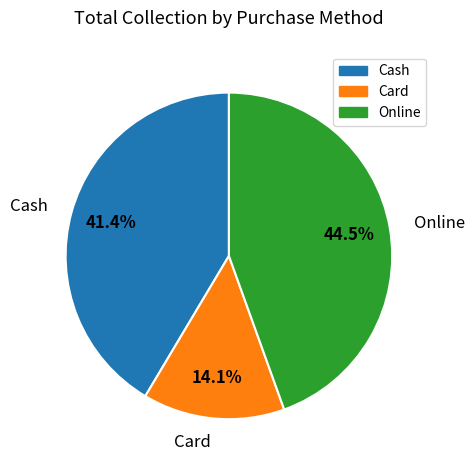

To the nearest percent, what is the difference between the largest and smallest slice percentages?

30%